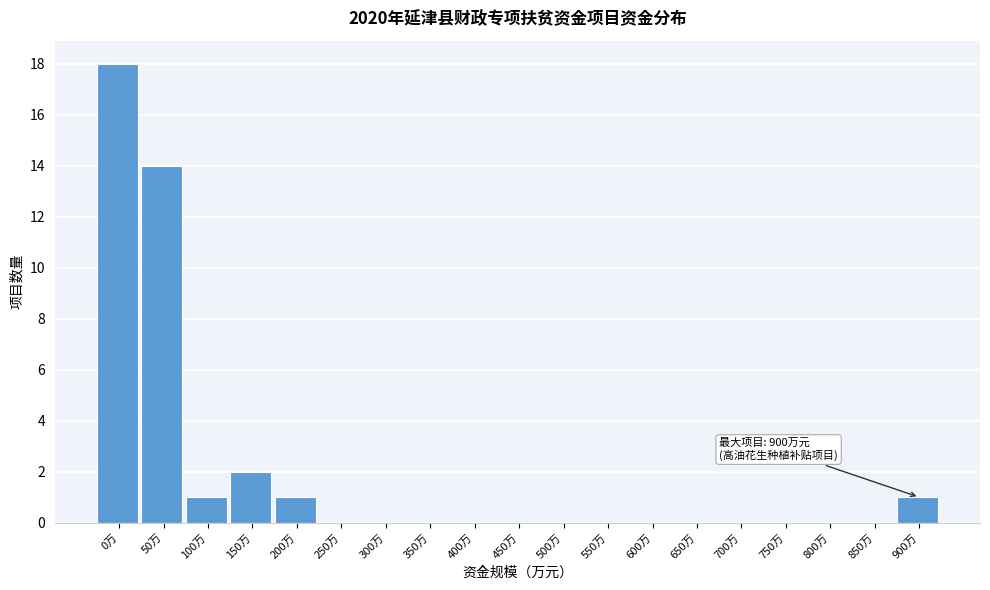

Reading left to right, list all the values displayed in this chart.

0万=18	50万=14	100万=1	150万=2	200万=1	250万=0	300万=0	350万=0	400万=0	450万=0	500万=0	550万=0	600万=0	650万=0	700万=0	750万=0	800万=0	850万=0	900万=1